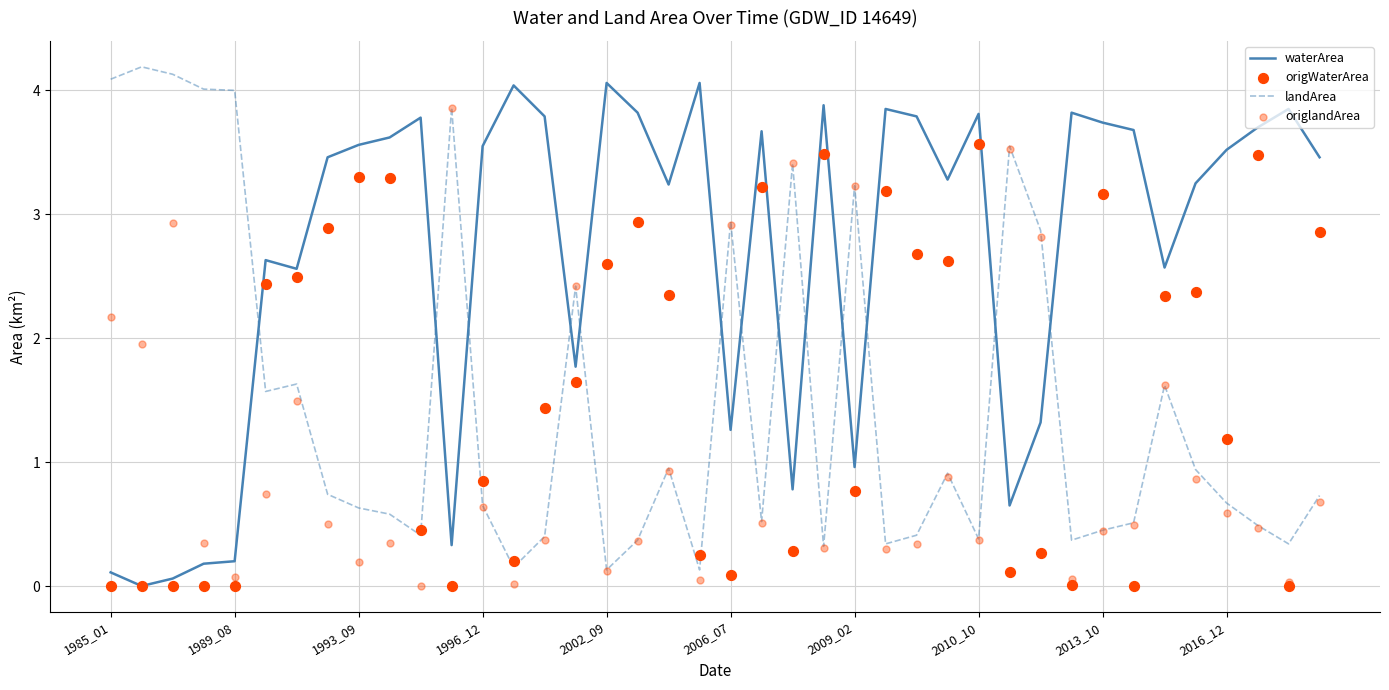

At which category is the sum across all series the highest?

15